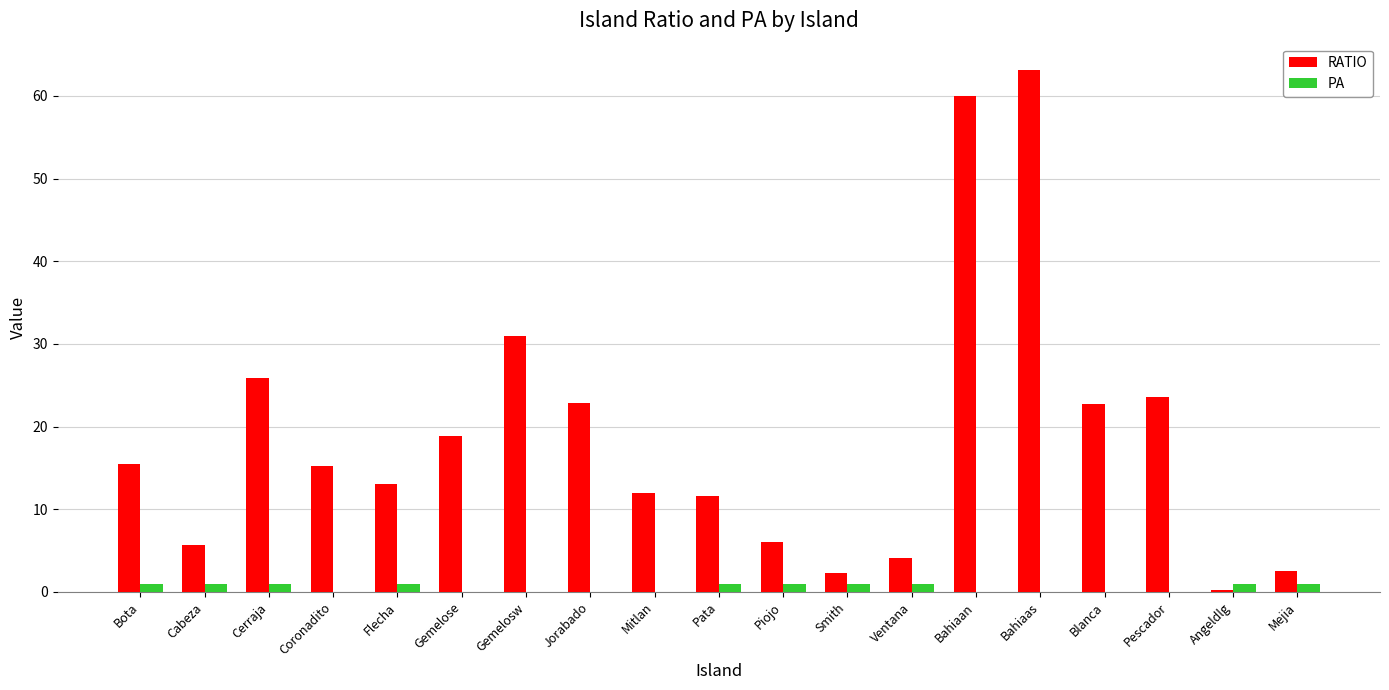

At which category is the sum across all series the highest?

Bahiaas